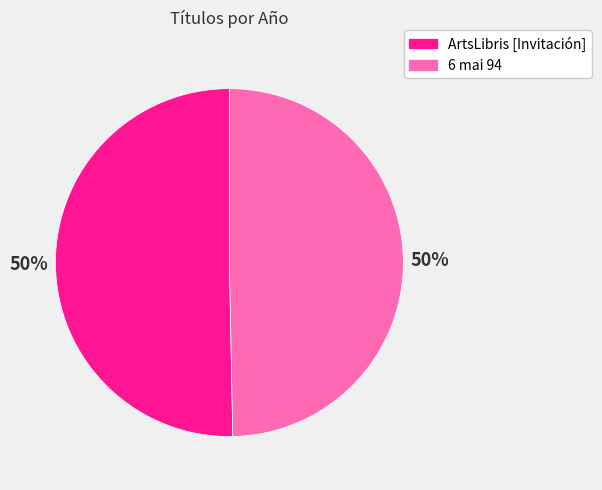

What percentage is the ArtsLibris [Invitación] slice, to the nearest percent?

50%